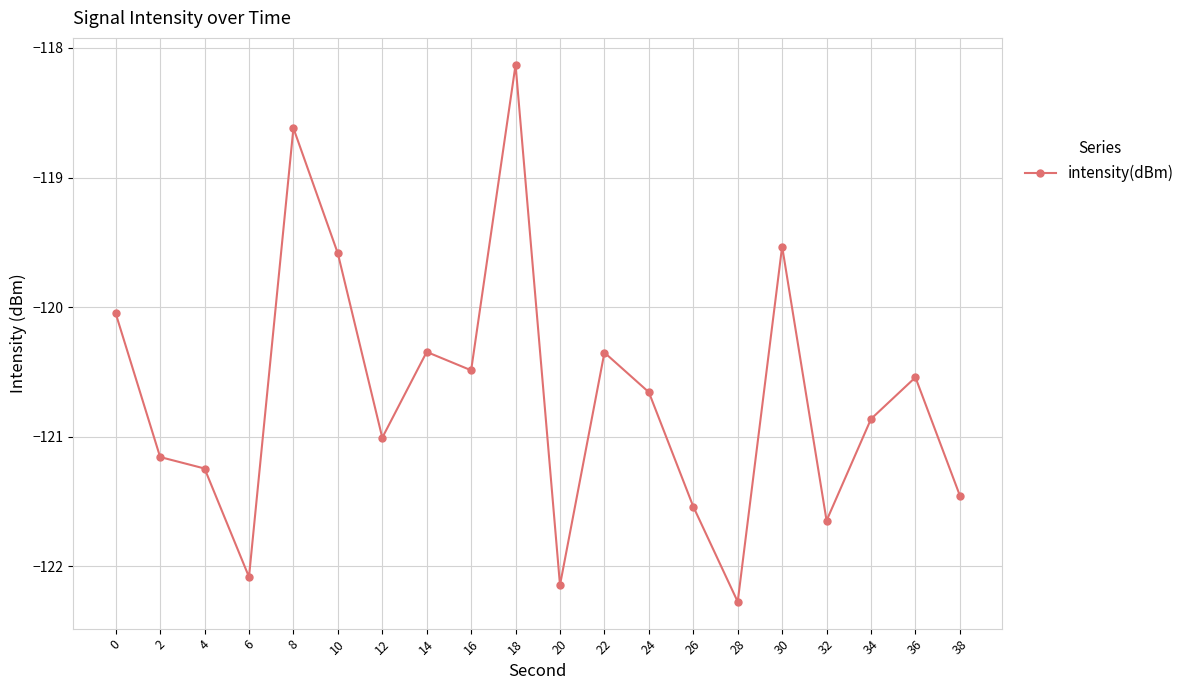

What is the difference between the second highest and second lowest values?

3.5